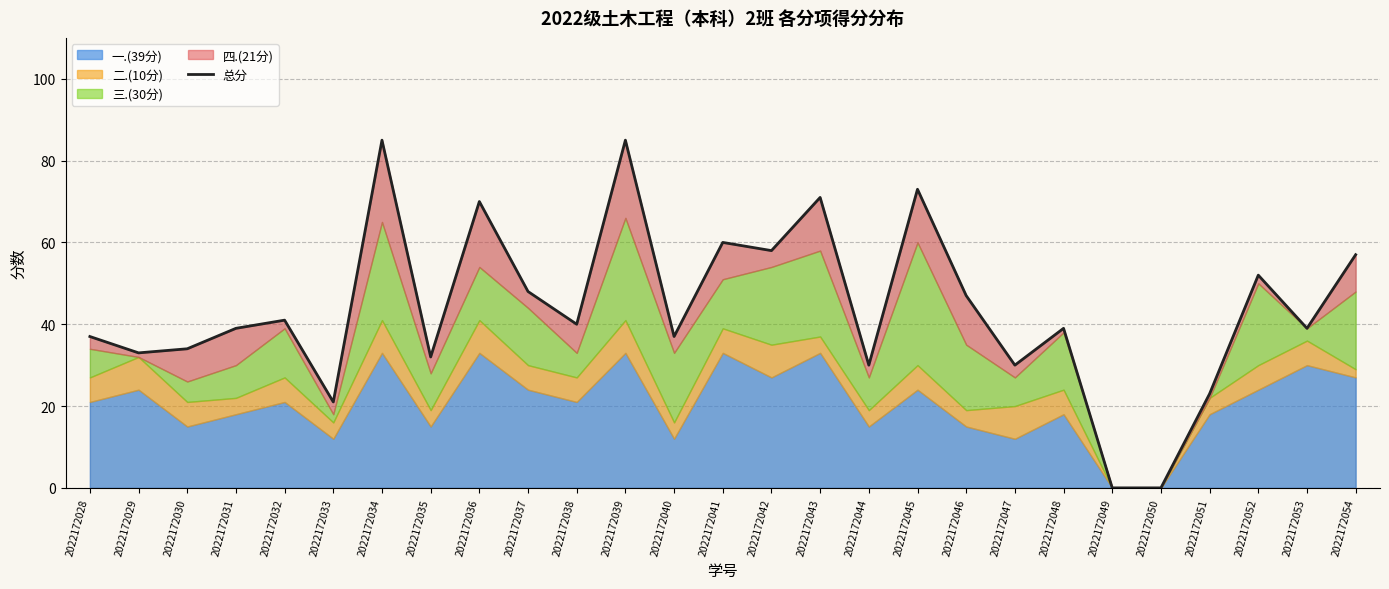

Reading right to left, what are all the values shown in this chart?

2022172054=57	2022172053=39	2022172052=52	2022172051=23	2022172050=0	2022172049=0	2022172048=39	2022172047=30	2022172046=47	2022172045=73	2022172044=30	2022172043=71	2022172042=58	2022172041=60	2022172040=37	2022172039=85	2022172038=40	2022172037=48	2022172036=70	2022172035=32	2022172034=85	2022172033=21	2022172032=41	2022172031=39	2022172030=34	2022172029=33	2022172028=37